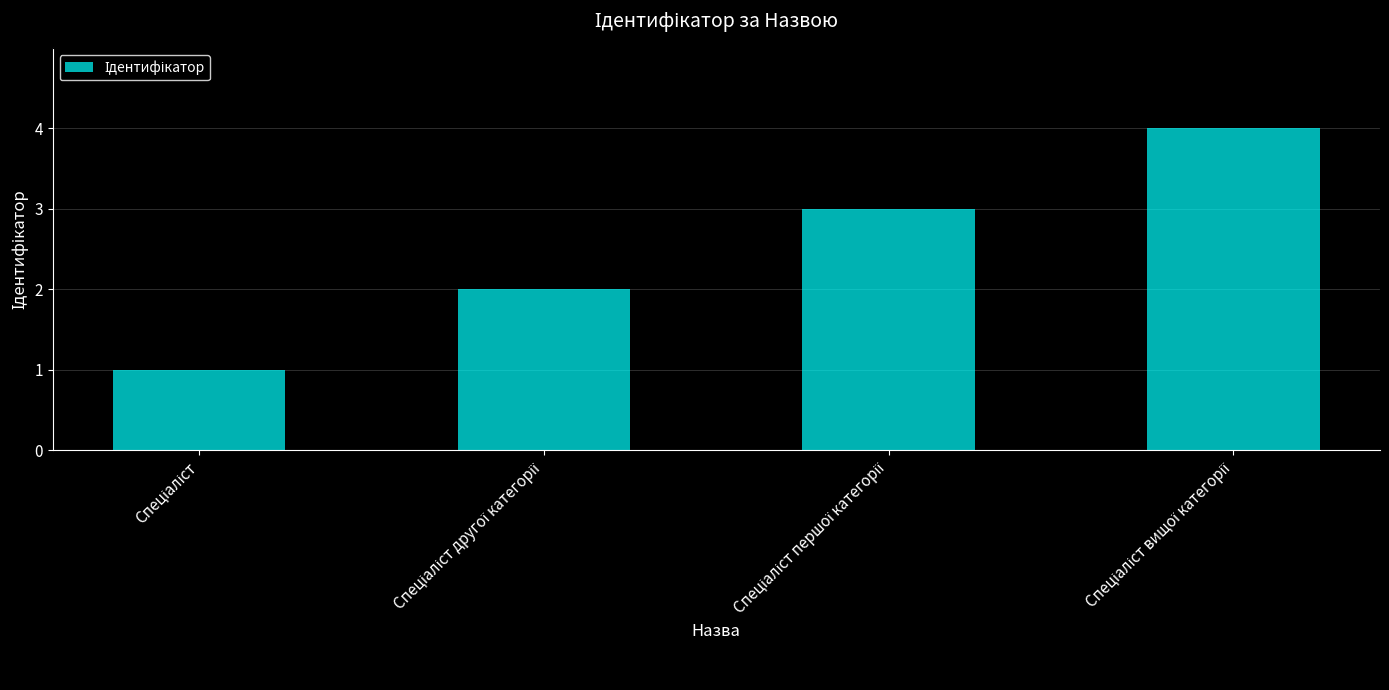

What is the maximum value shown in the chart?

4